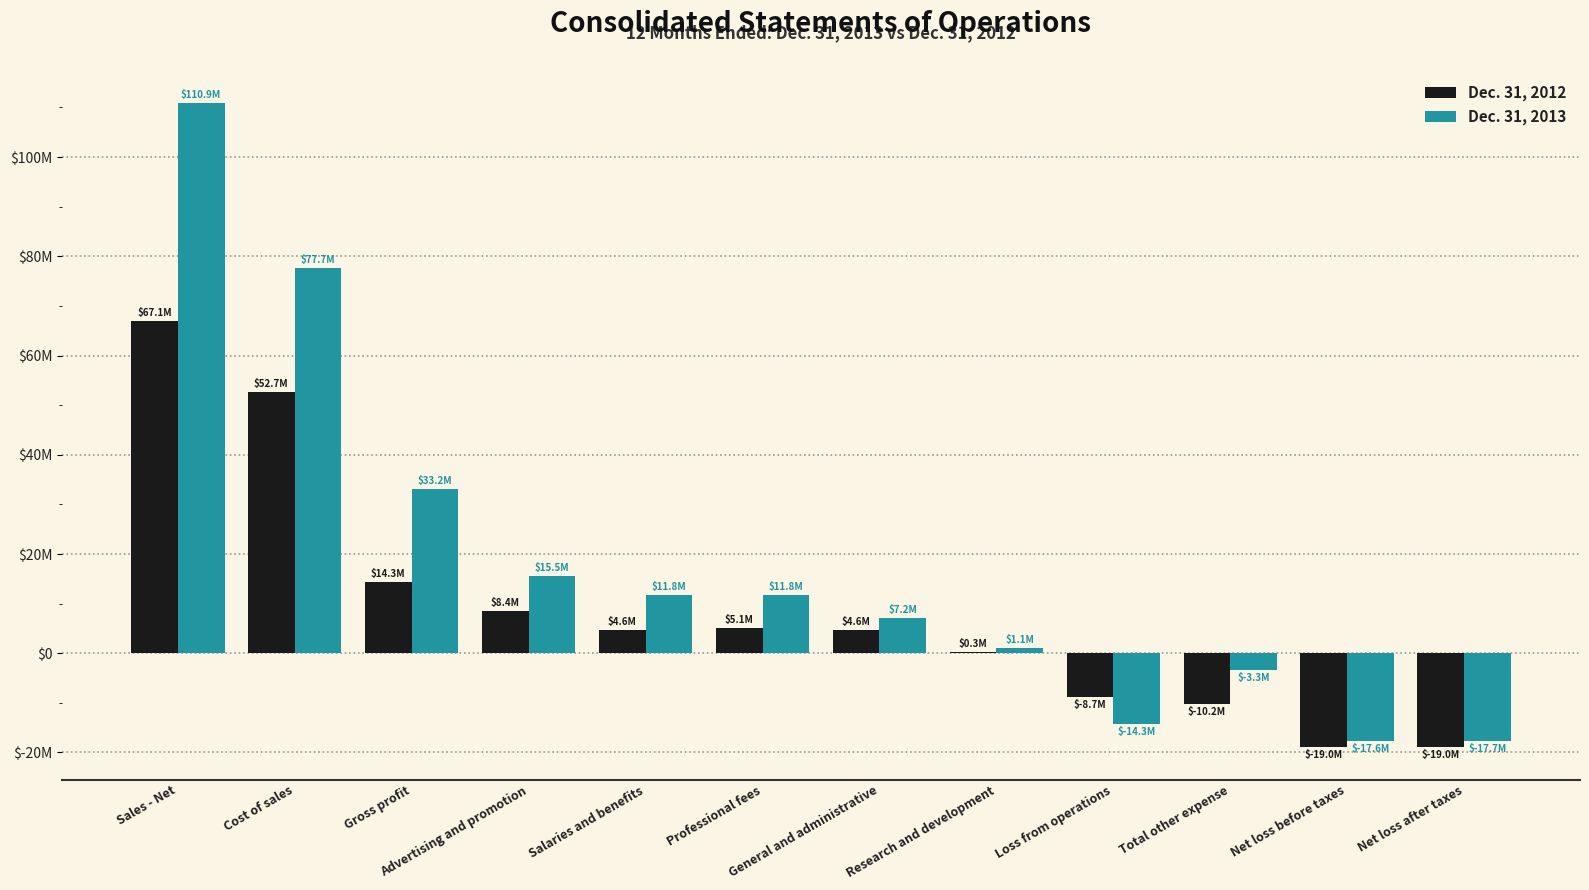

What is the difference between the Dec. 31, 2013 values at Advertising and promotion and Total other expense?

18840642